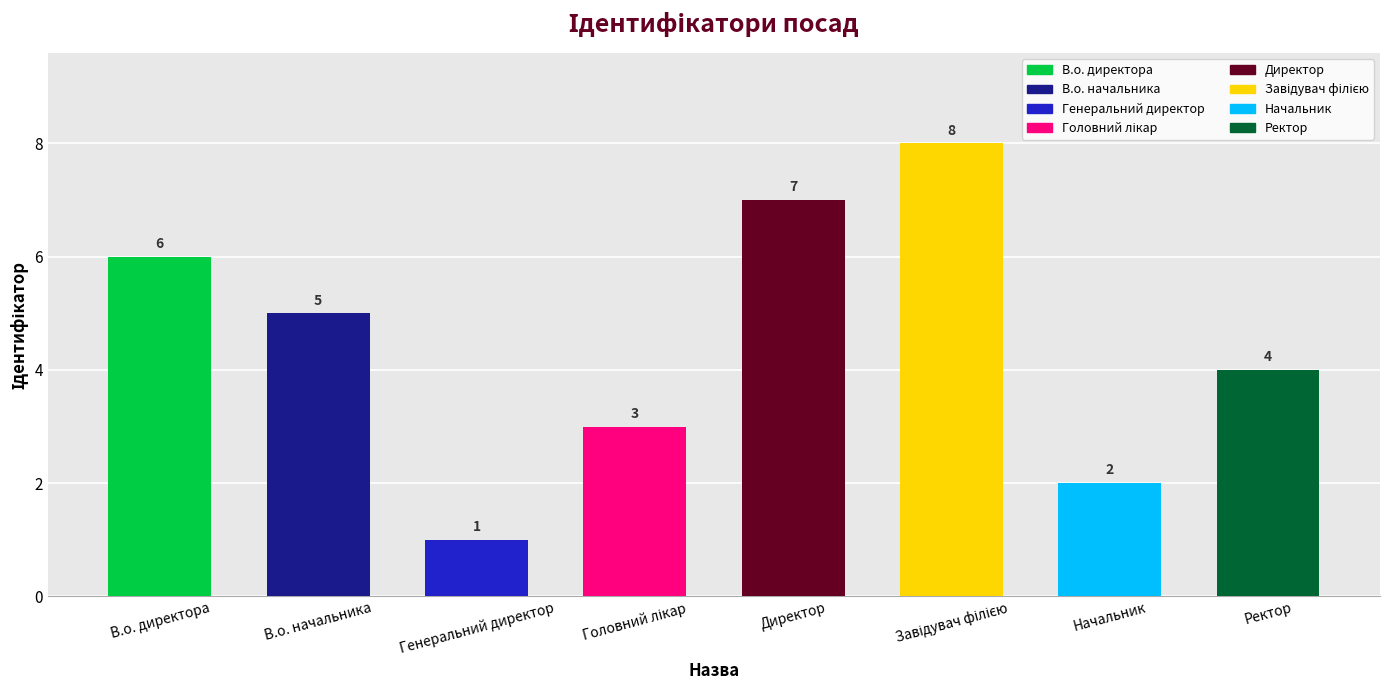

What is the value of the 5th bar from the left?

7